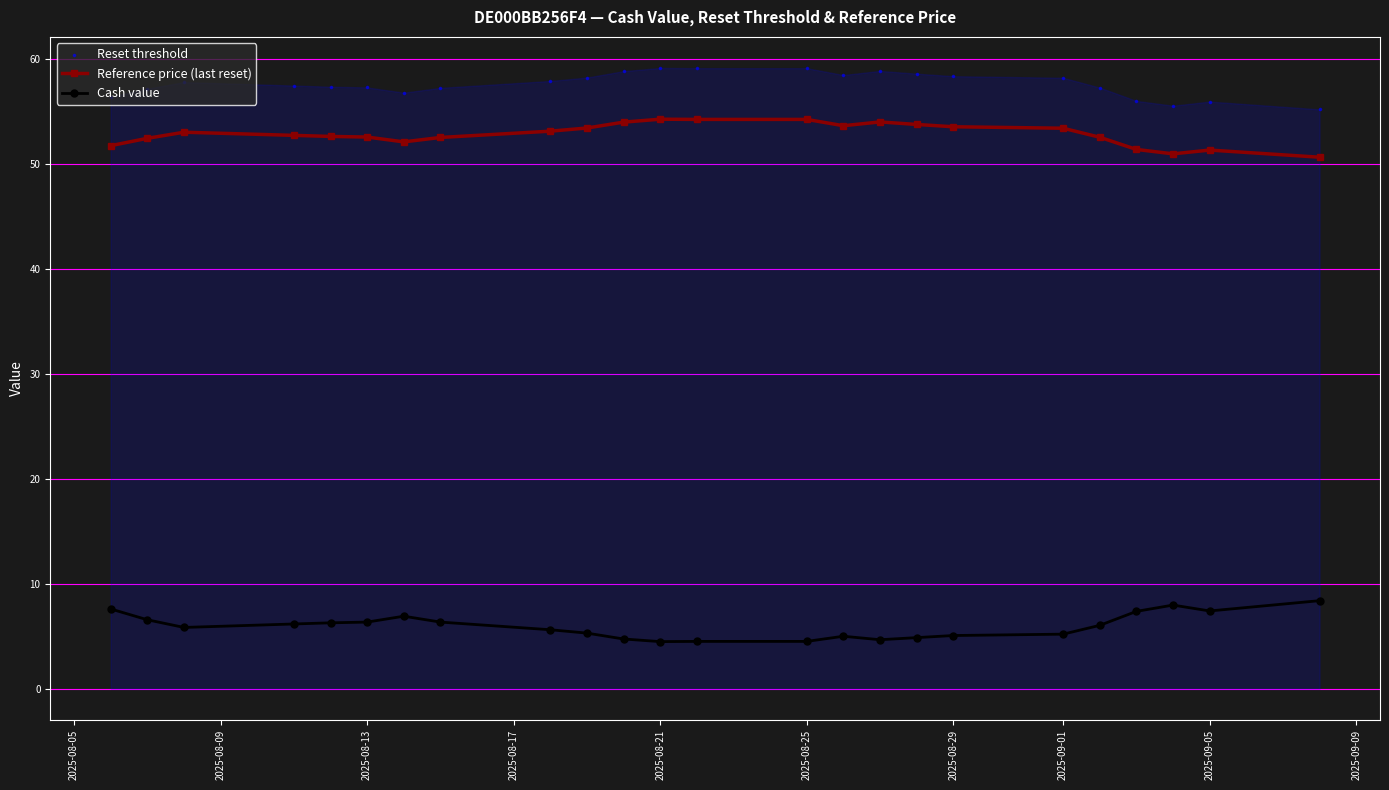

True or false: Reference price (last reset) and Cash value intersect in this chart.

False